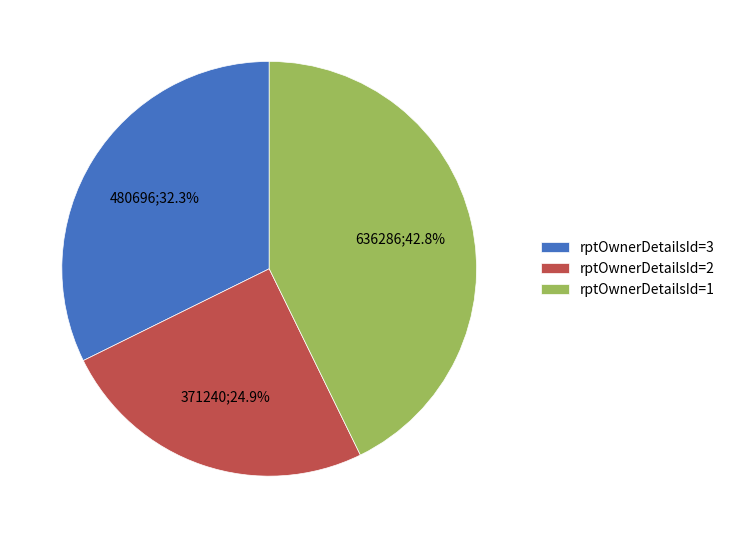

Rank the categories by value from highest to lowest.

rptOwnerDetailsId=1, rptOwnerDetailsId=3, rptOwnerDetailsId=2